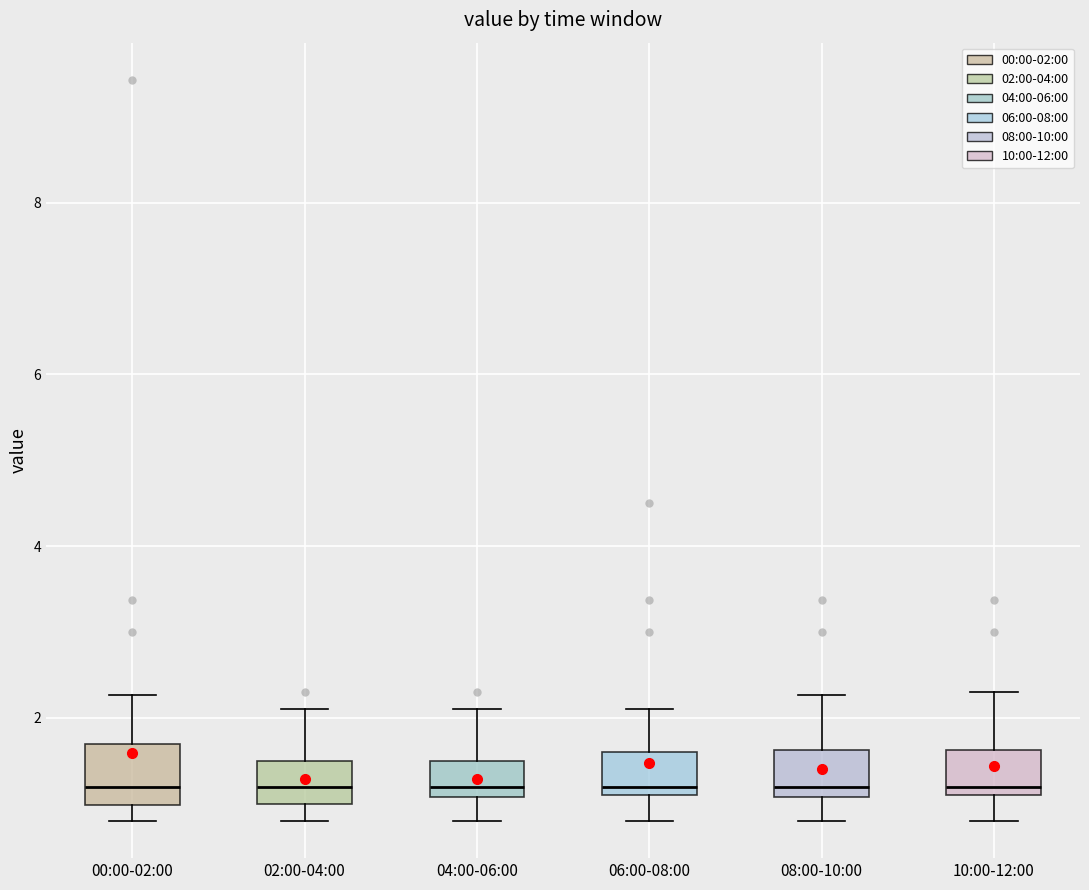

Where does the upper whisker of the box for 04:00-06:00 end on the y-axis? The values are not printed on the chart, so give them approximately, as read against the axis.

2.2